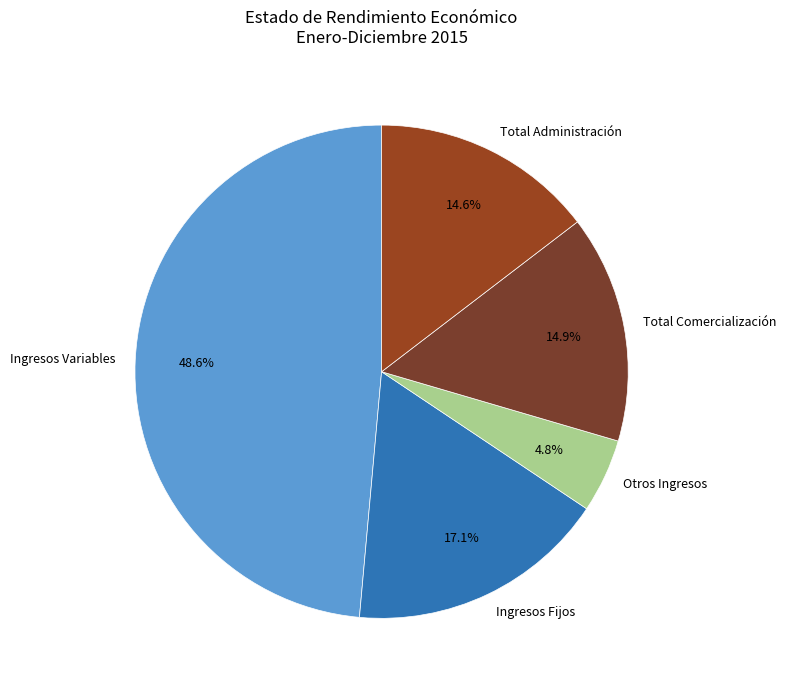

What is the ratio of the value at Ingresos Variables to the value at Total Administración?

3.3